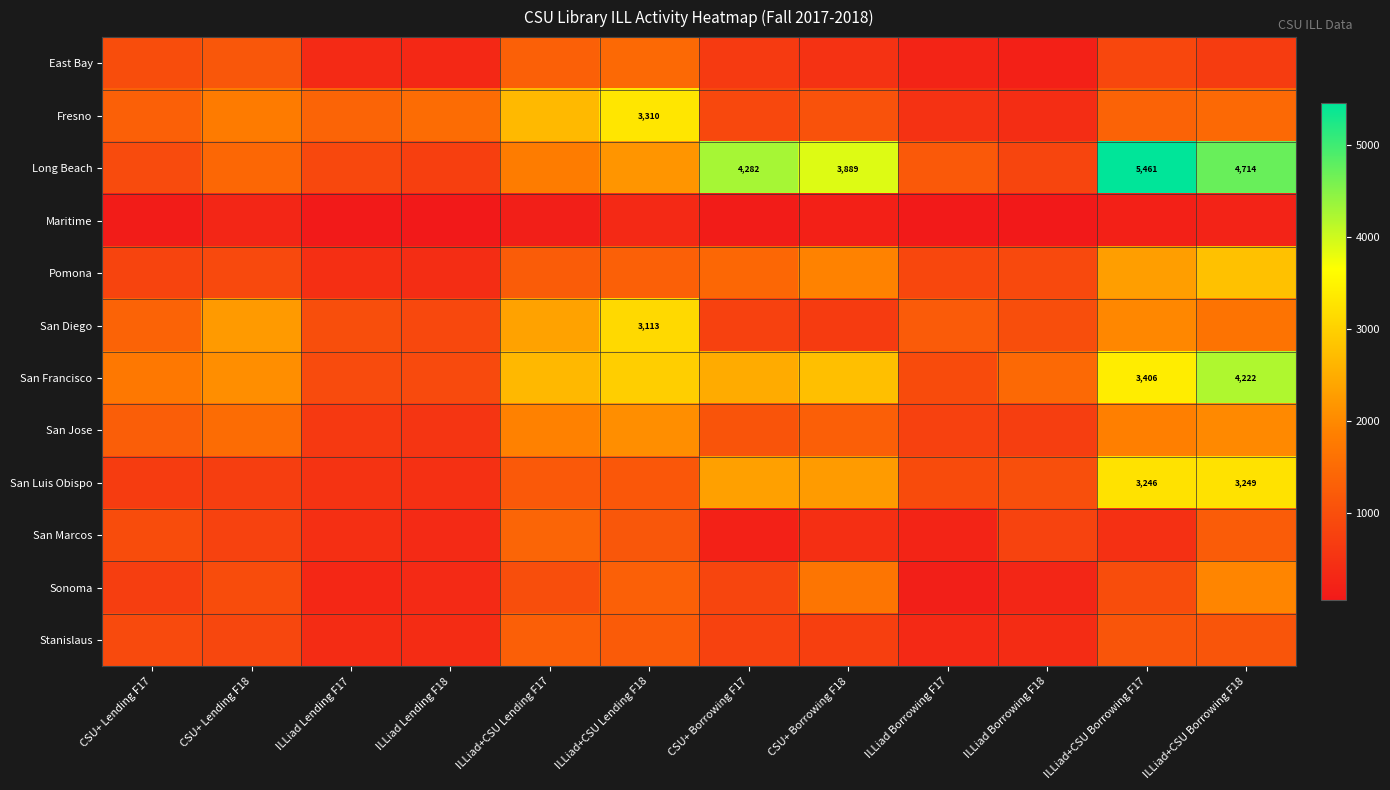

What is the difference between the Long Beach values at ILLiad+CSU Borrowing F17 and ILLiad+CSU Borrowing F18?

747